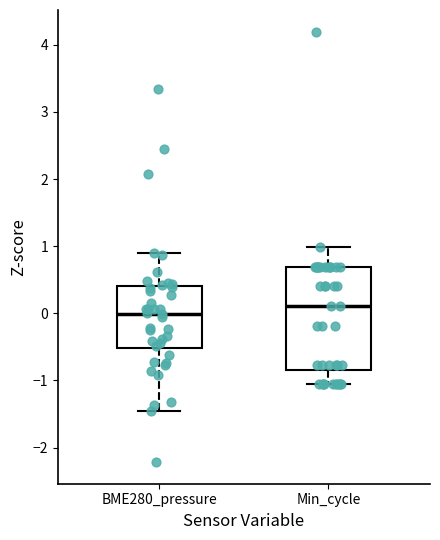

Which box's median line is the highest?

Min_cycle